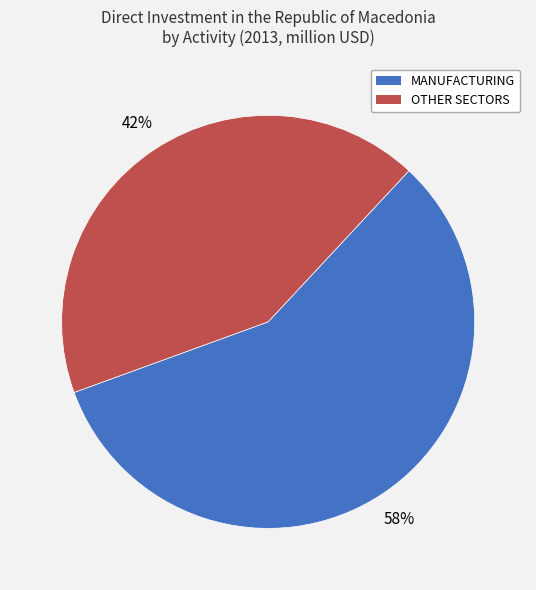

Which slice is the largest?

MANUFACTURING